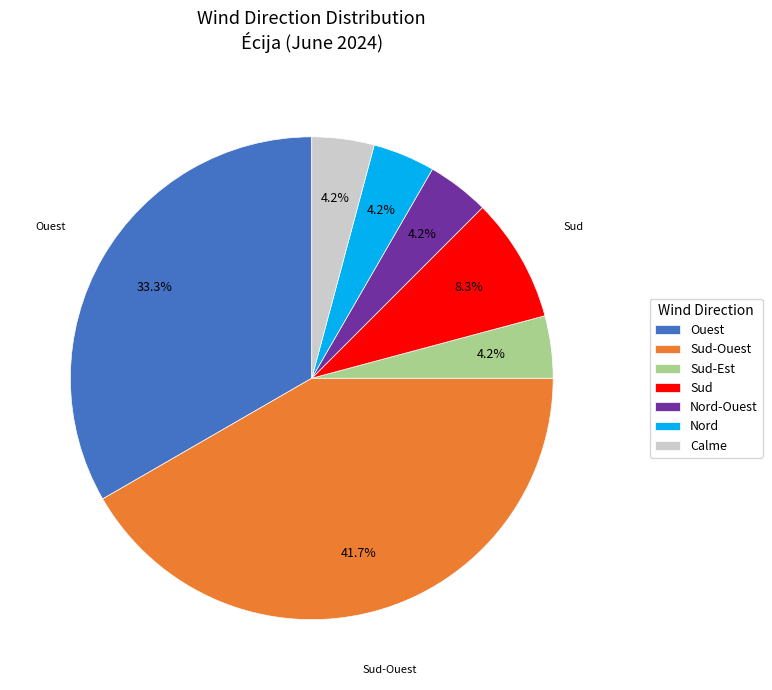

Approximately how many times larger is the value at Nord compared to Nord-Ouest?

1.0